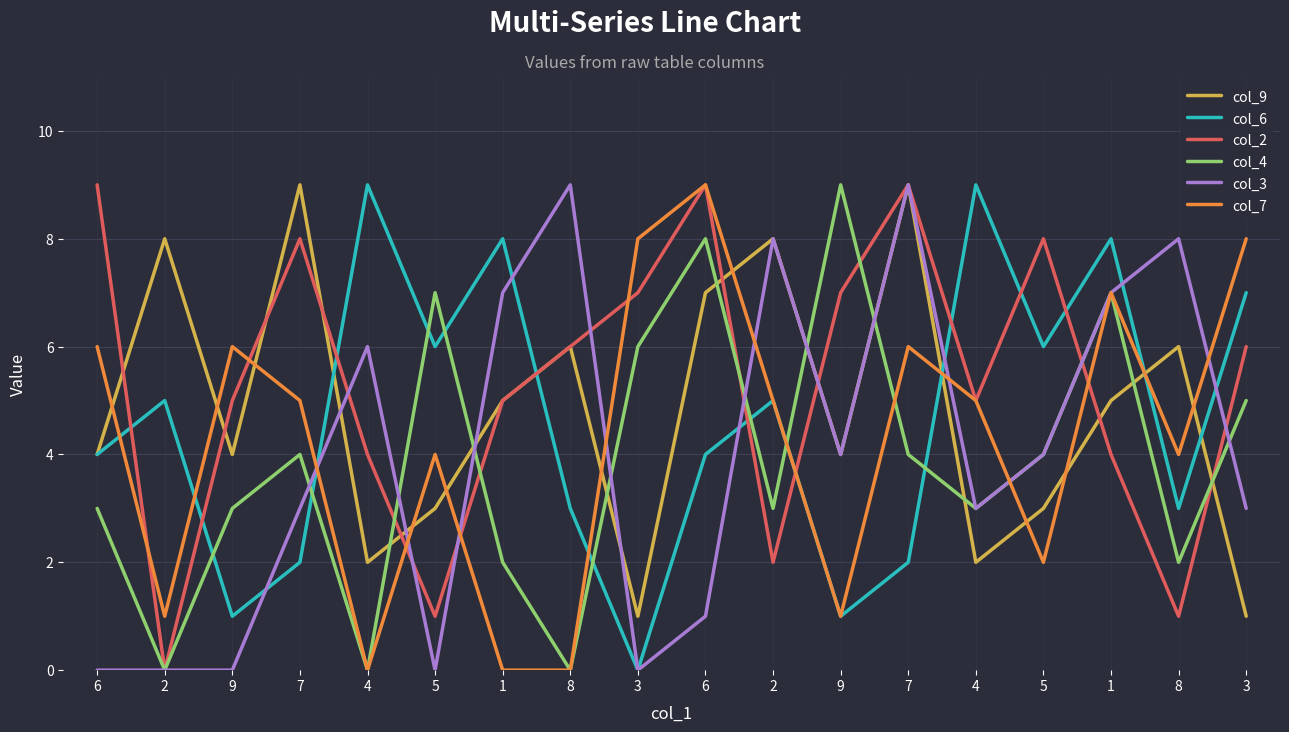

How many categories are shown in the chart?

18